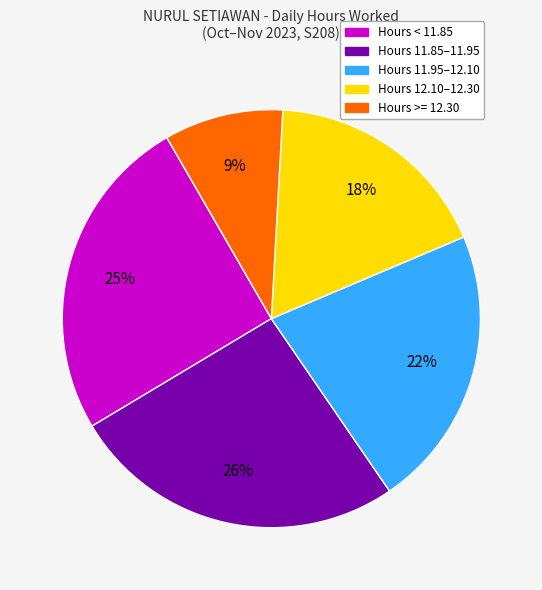

To the nearest percent, what is the difference between the largest and smallest slice percentages?

17%